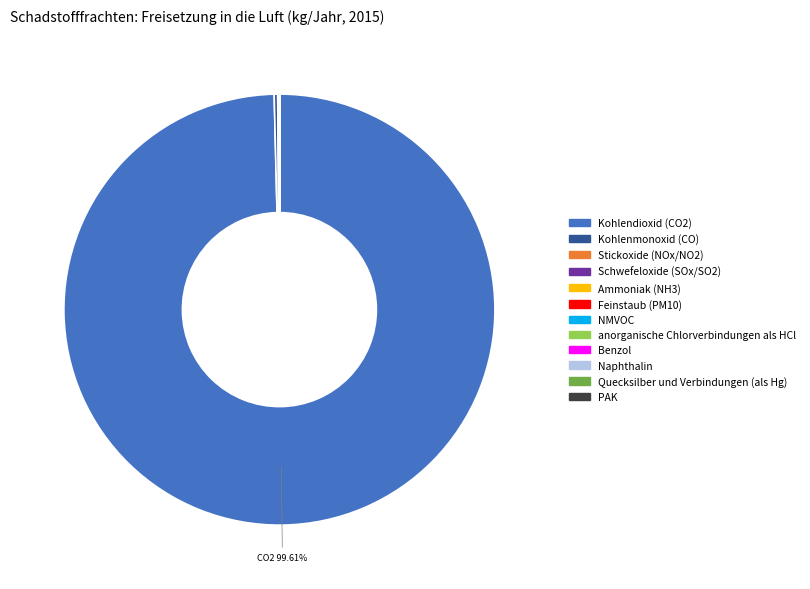

Which category has the biggest portion of the pie?

Kohlendioxid (CO2)